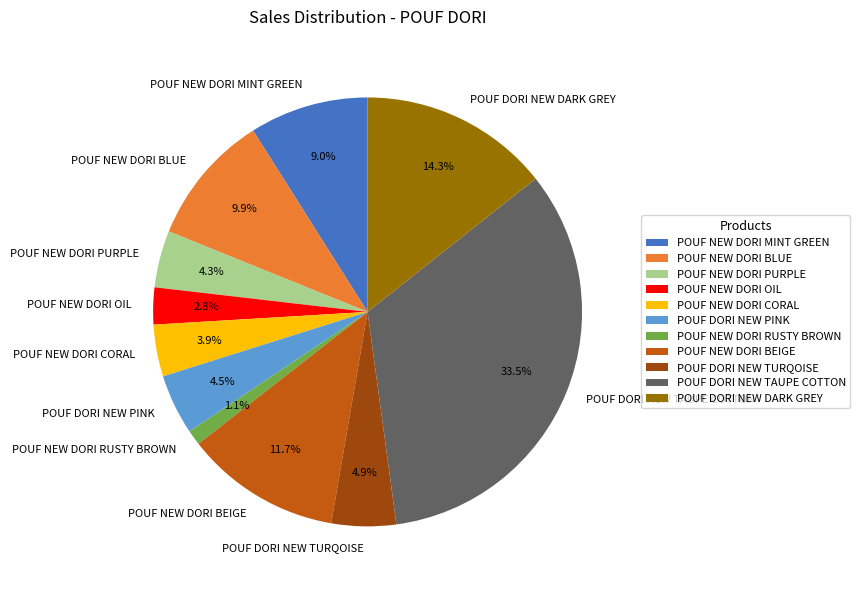

The POUF DORI NEW TURQOISE slice represents 5% of the pie. True or false?

True